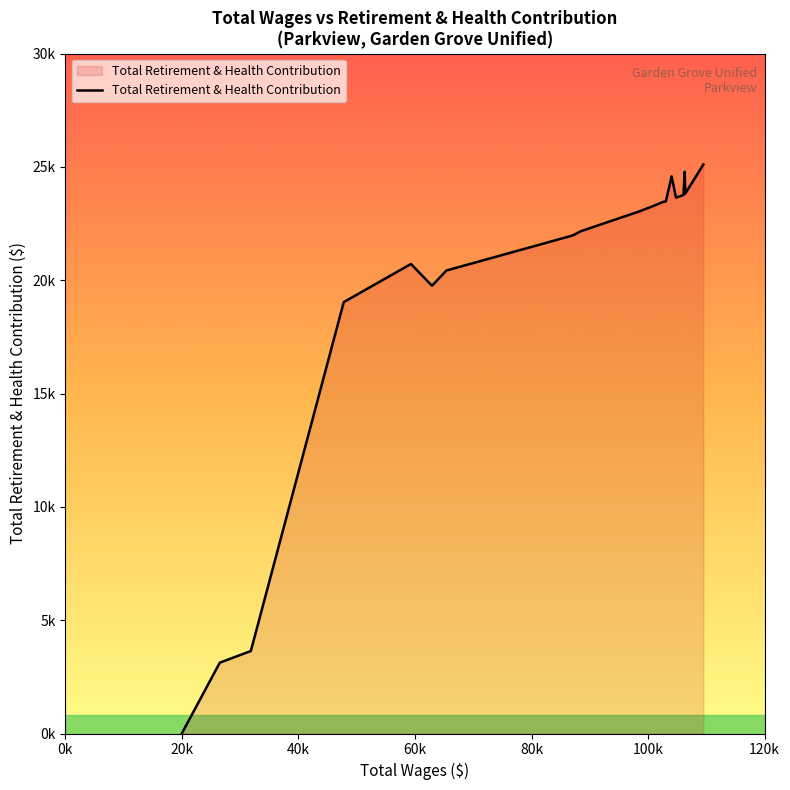

What is the average value?

19674